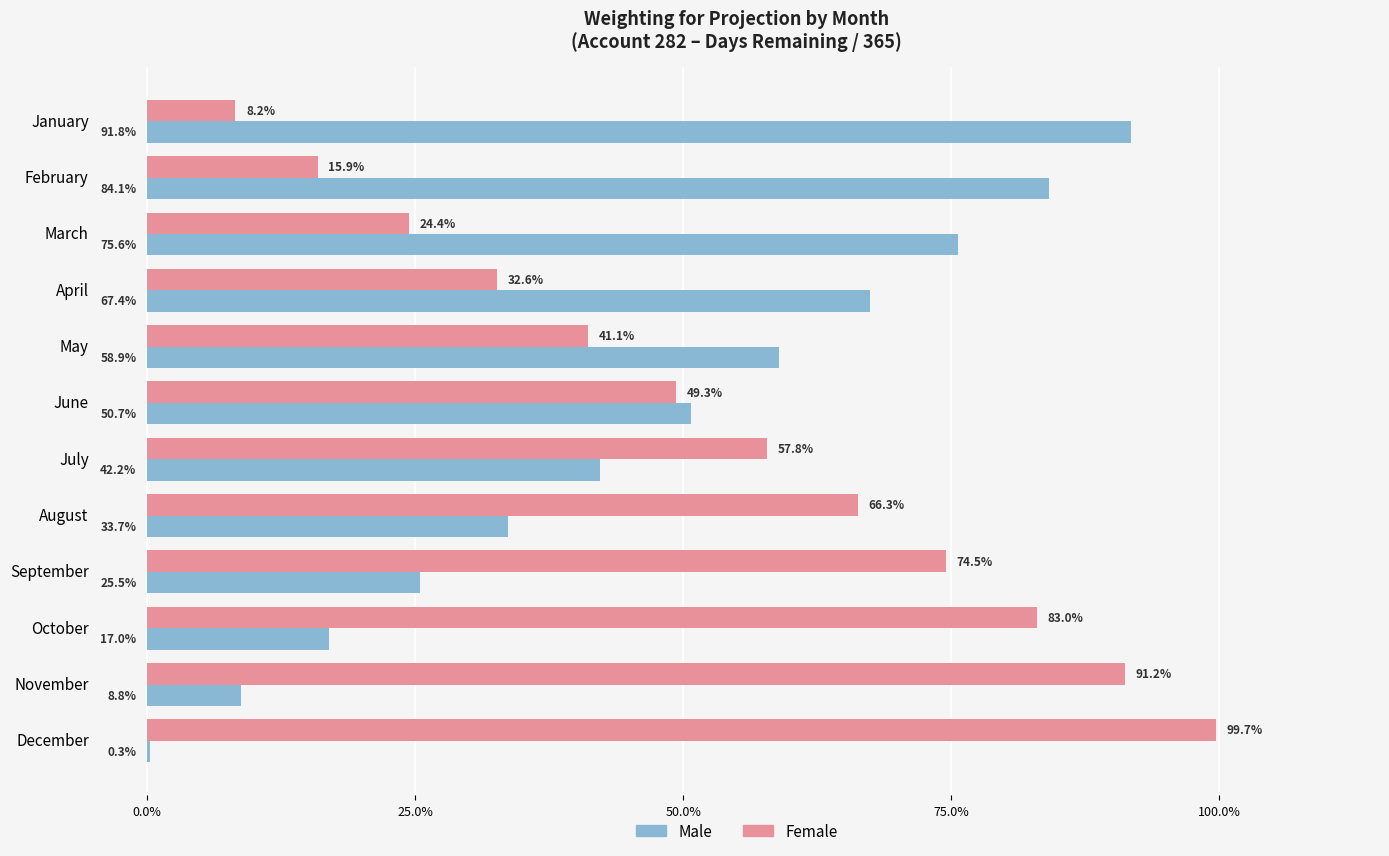

How many data points in Male are above 50?

6